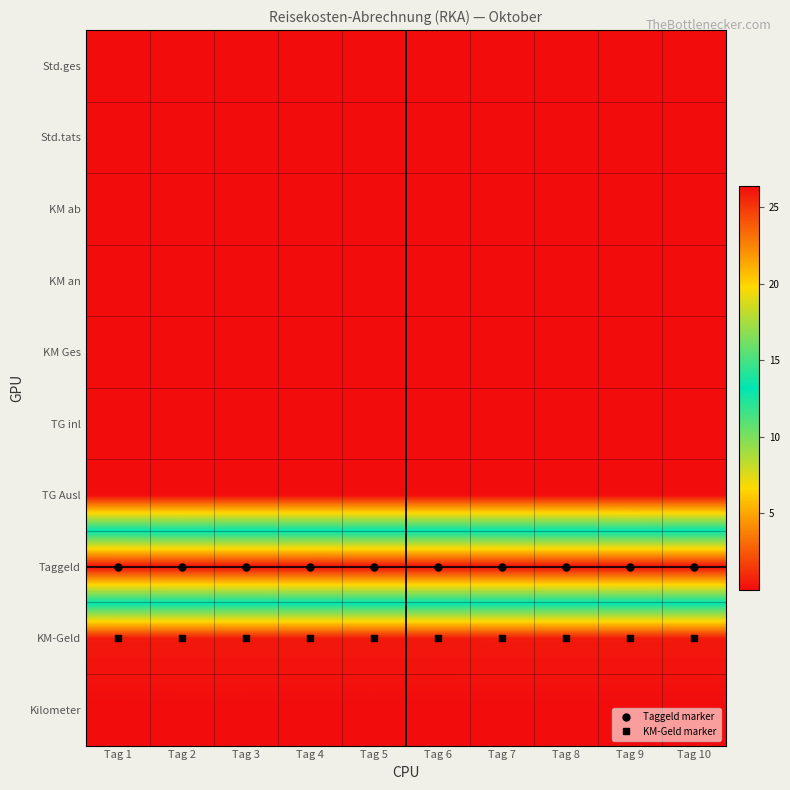

At how many categories does at least one series exceed 25?

10